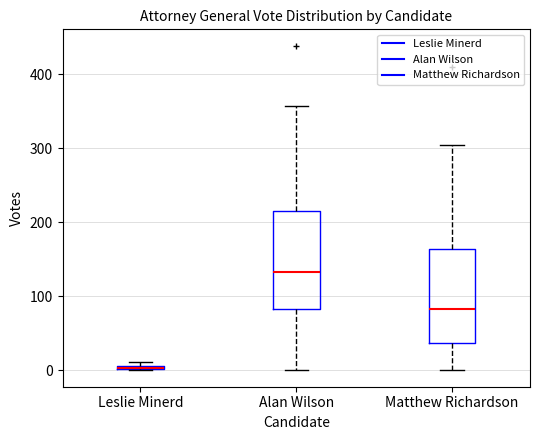

Which box has the highest median line?

Alan Wilson